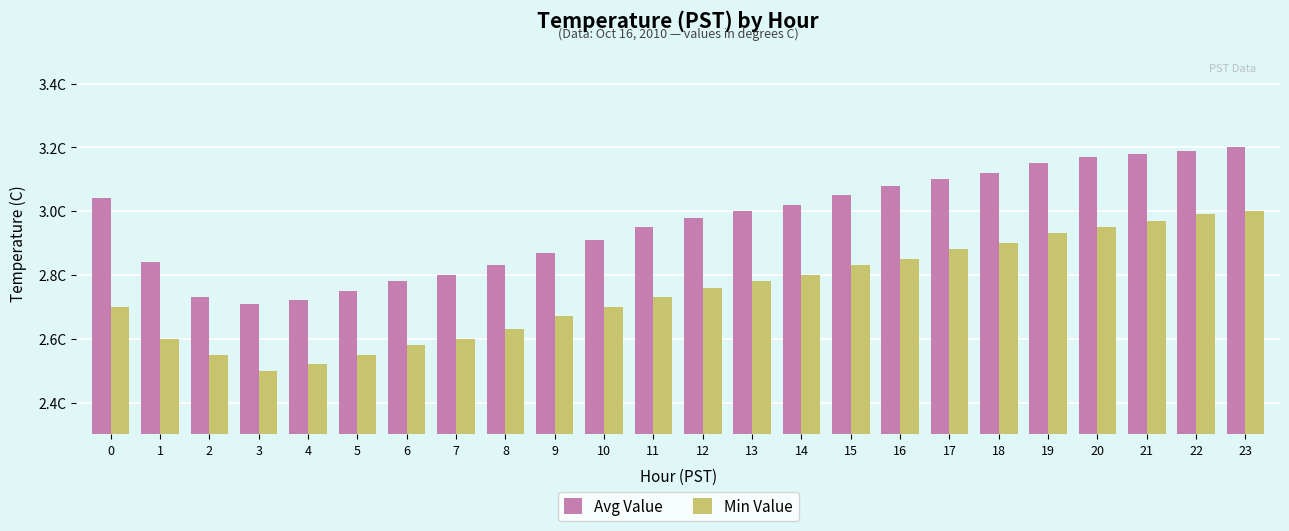

What is the sum of all Avg Value values?

71.2